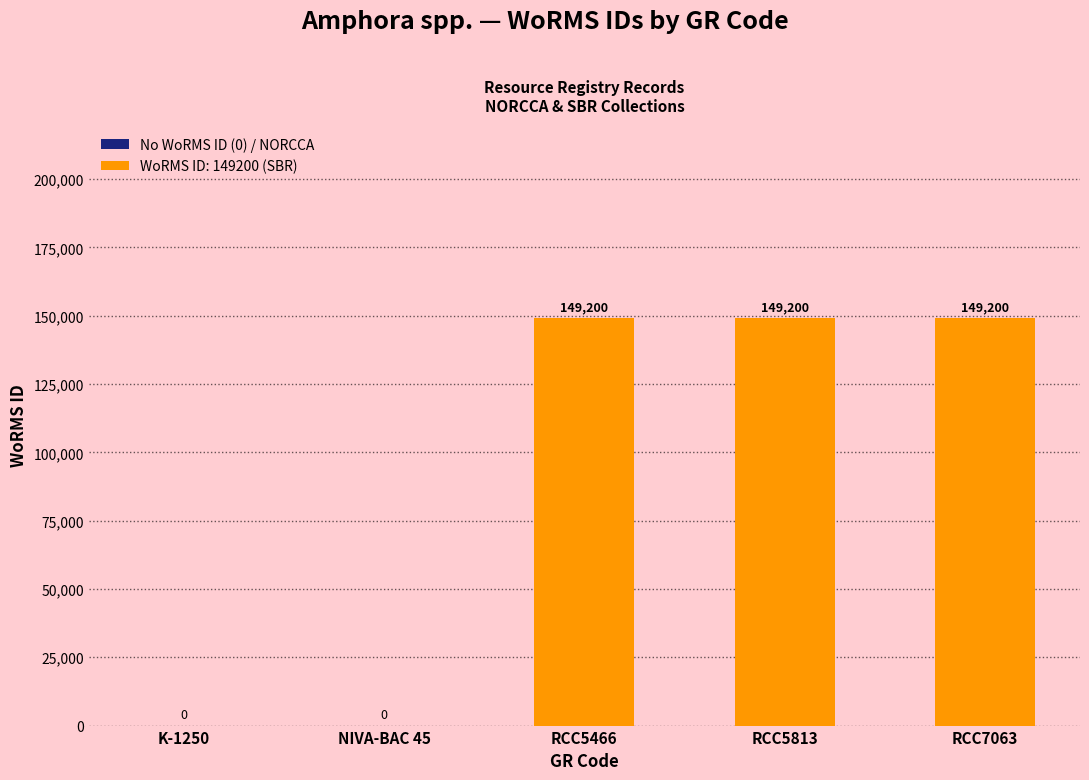

Which has a higher value, K-1250 or NIVA-BAC 45?

K-1250